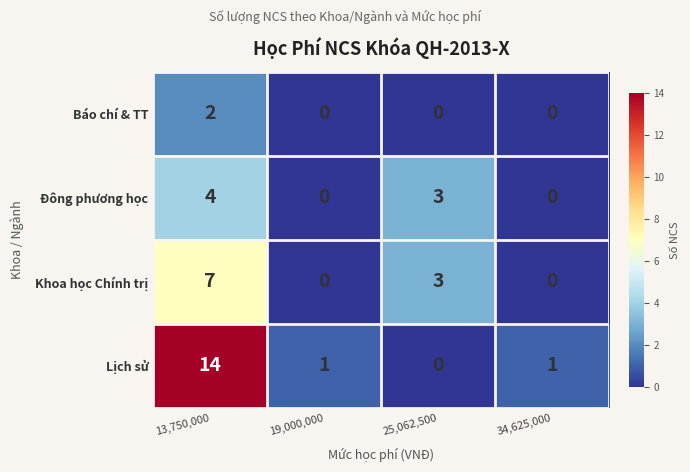

The Đông phương học series shows -2 at 19,000,000. True or false?

False